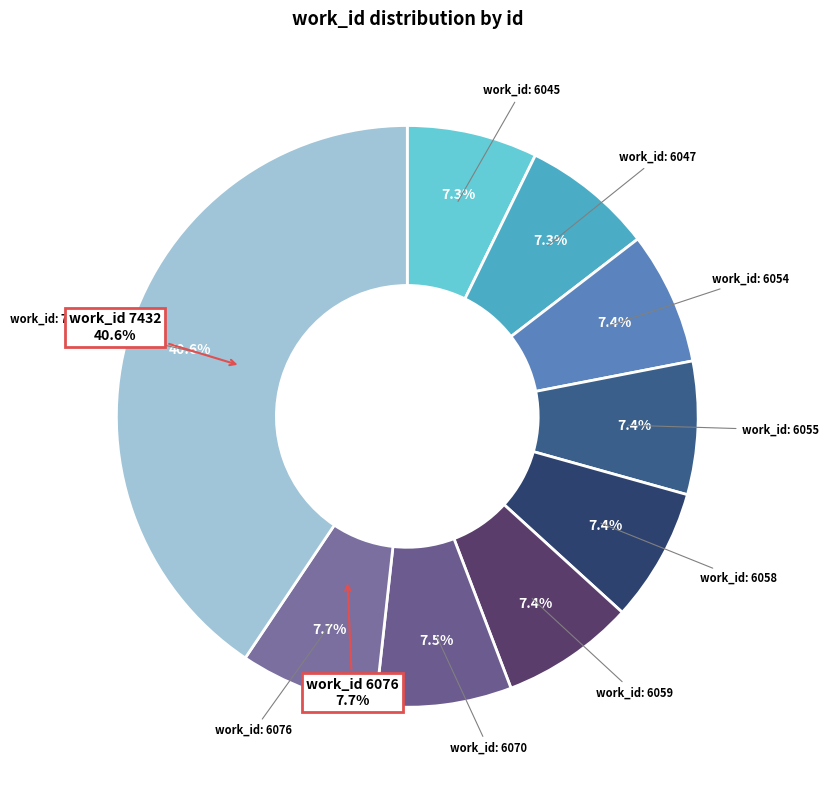

Which slice is the largest?

7432